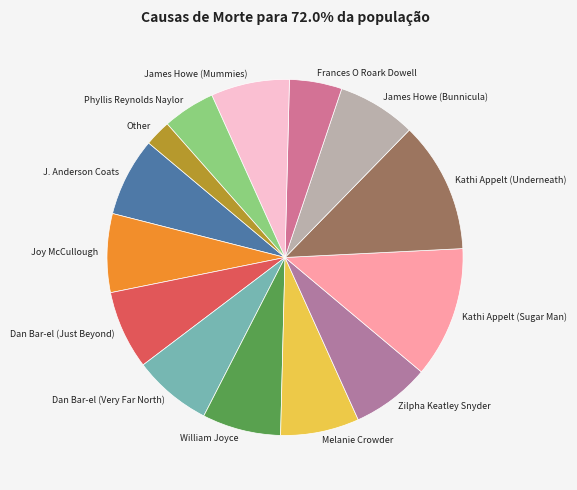

Is there any slice that represents more than half of the pie?

No